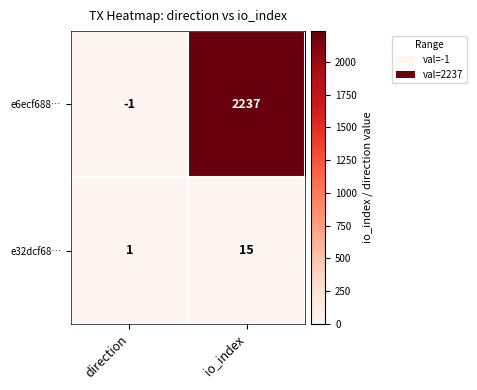

The value of e6ecf688… at io_index is 1014. True or false?

False